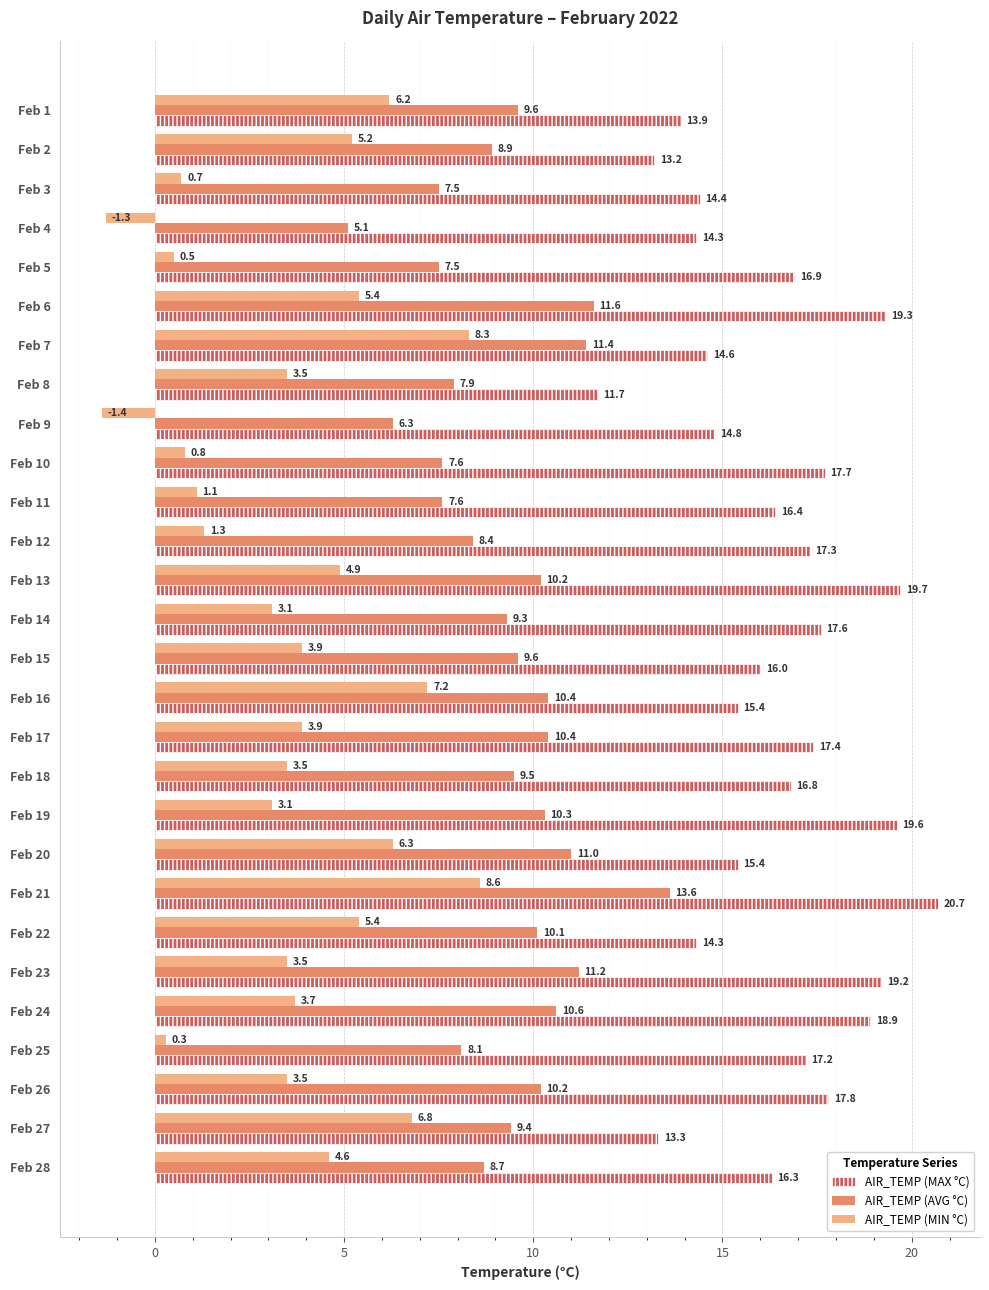

What are all the series names shown in the legend?

AIR_TEMP (MAX °C), AIR_TEMP (AVG °C), AIR_TEMP (MIN °C)